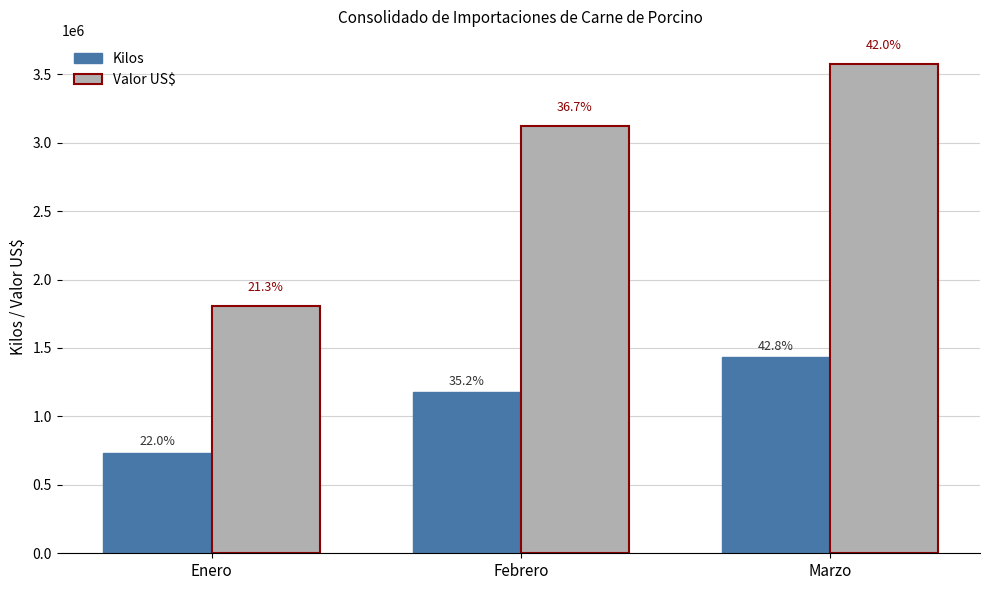

Which category has the highest value in the Valor US$ series?

Marzo